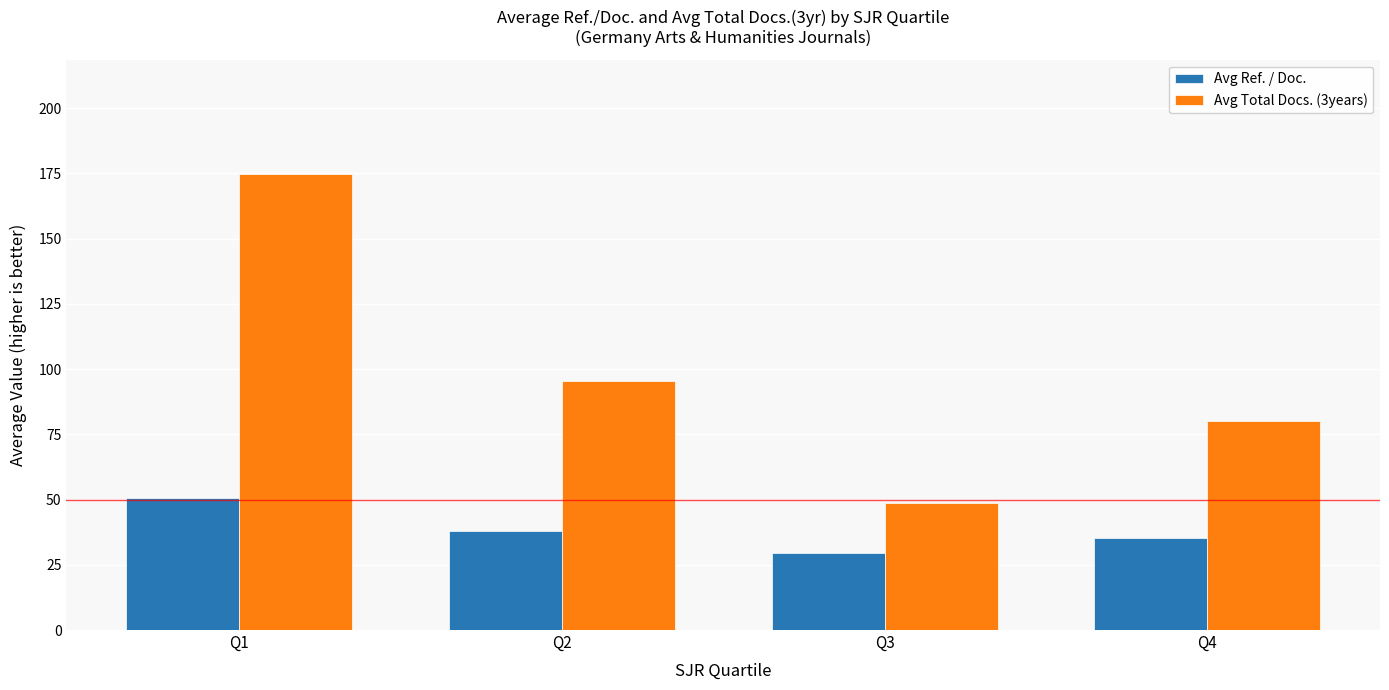

What is the value of the Avg Total Docs. (3years) bar at the 1st from the left?

174.8